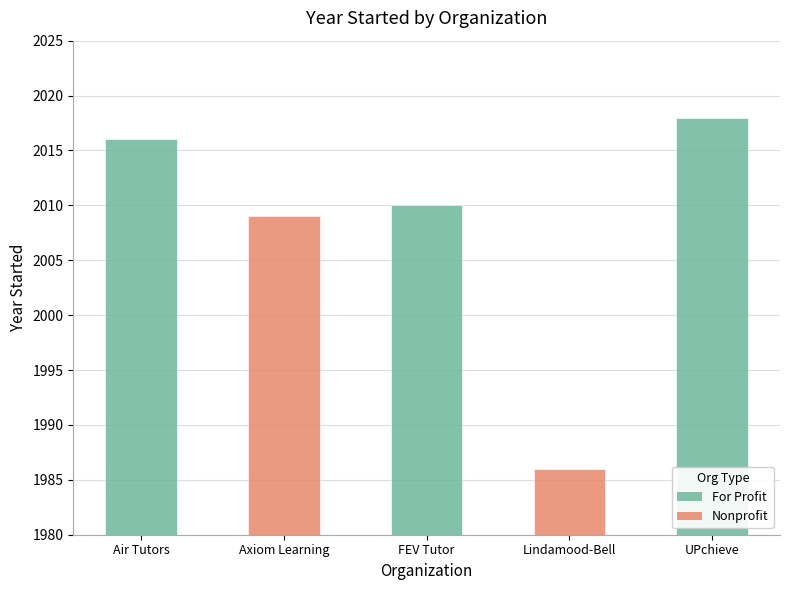

What is the minimum value shown in the chart?

1986